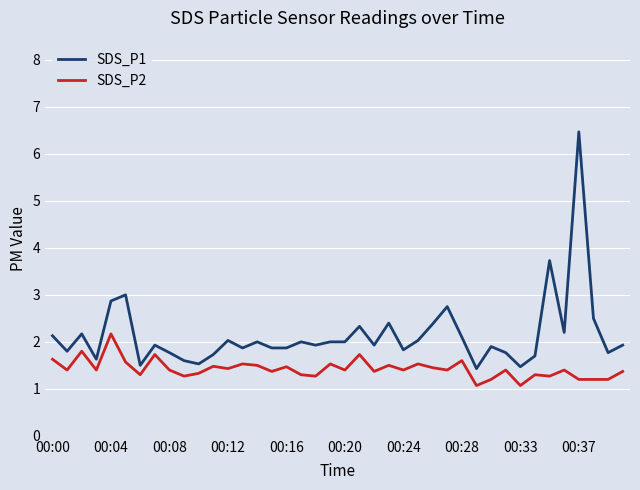

Which series has the widest spread of values?

SDS_P1